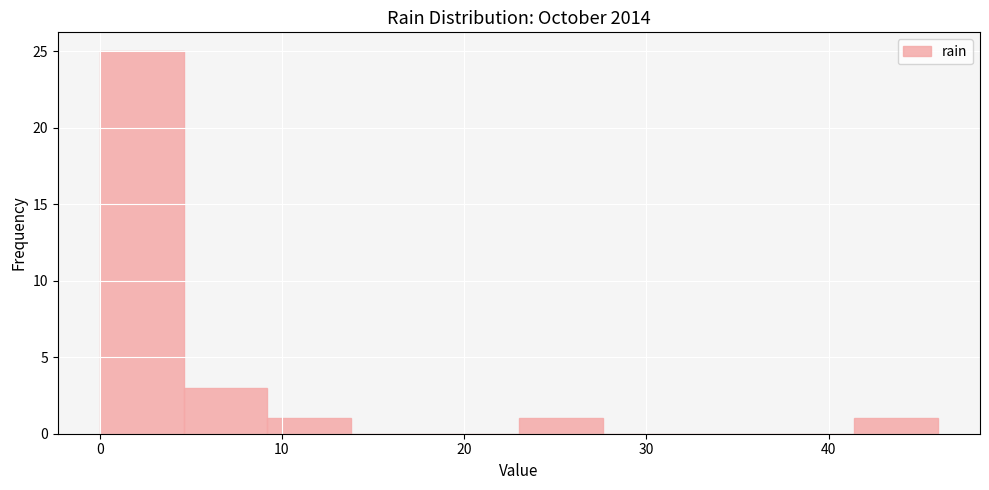

Reading left to right, list every bar in this chart as the range it spans on the x-axis followed by its height. Neither the bar edges nor the heights are printed on the chart, so give them approximately, as read against the axes.

0.0 to 4.6: 25
4.6 to 9.2: 3
9.2 to 13.8: 1
13.8 to 18.4: 0
18.4 to 23.0: 0
23.0 to 27.6: 1
27.6 to 32.2: 0
32.2 to 36.8: 0
36.8 to 41.4: 0
41.4 to 46.0: 1